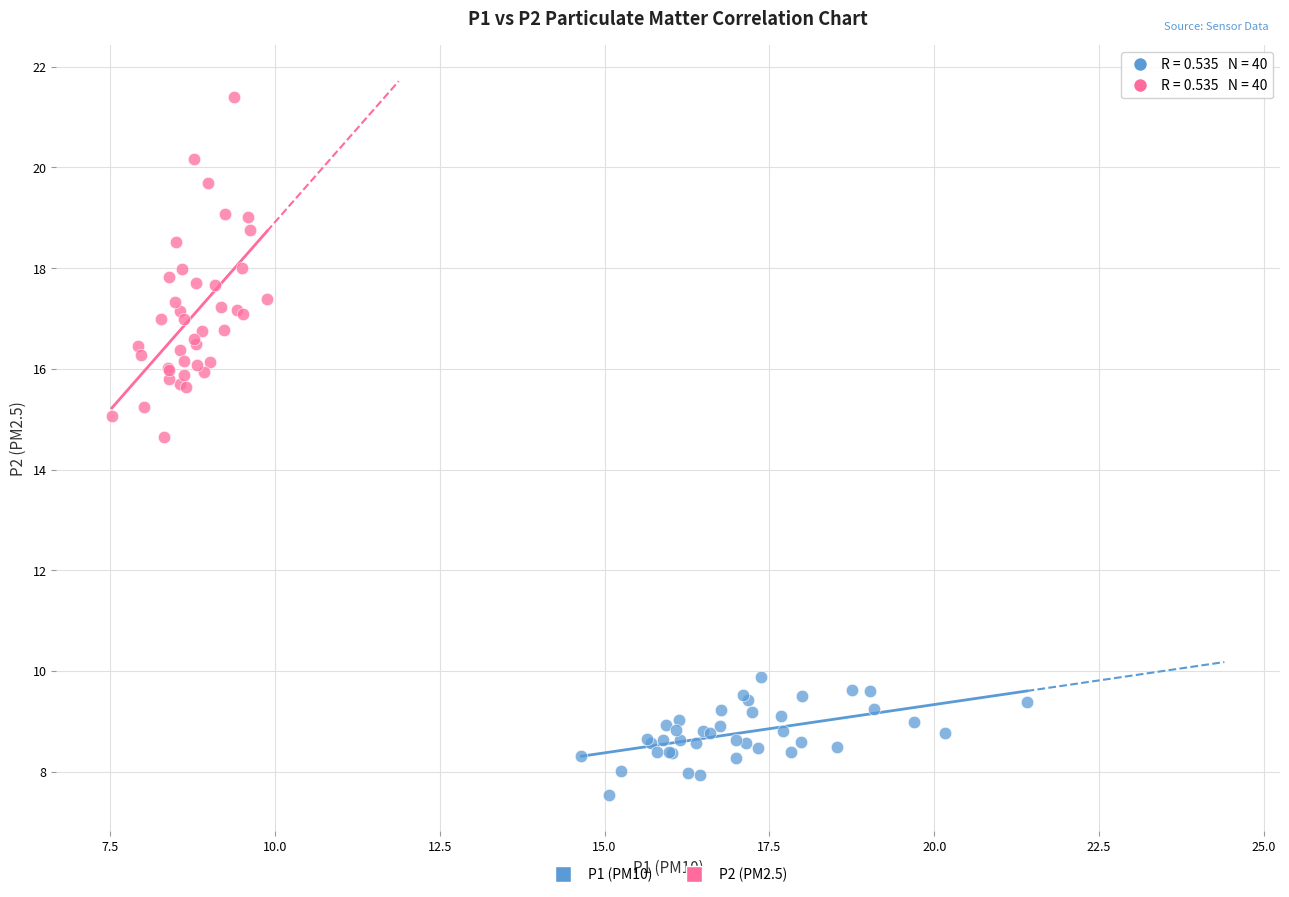

Which series reaches the maximum Y coordinate?

P2 (PM2.5)